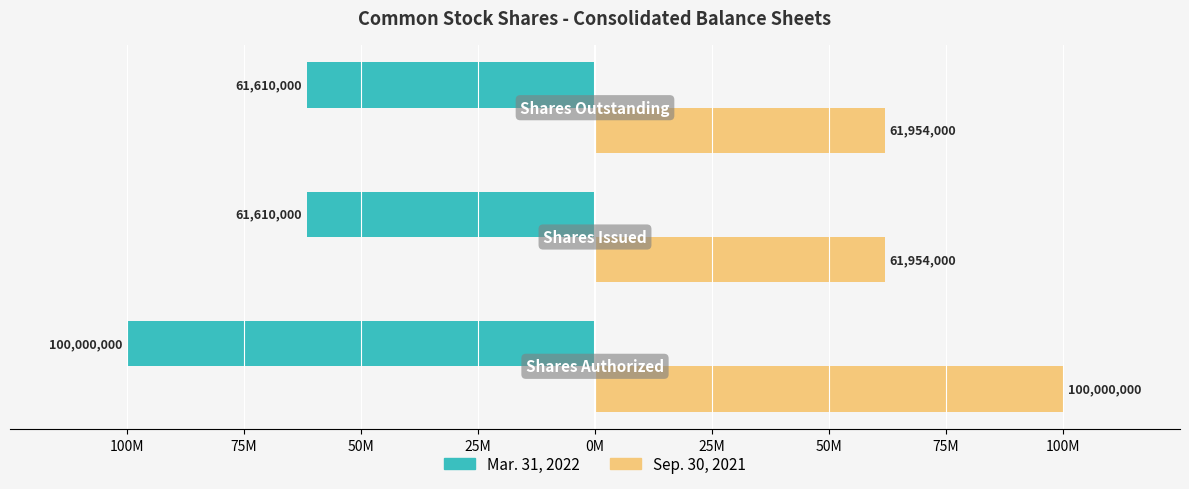

List the series in order of their overall mean, highest first.

Sep. 30, 2021, Mar. 31, 2022